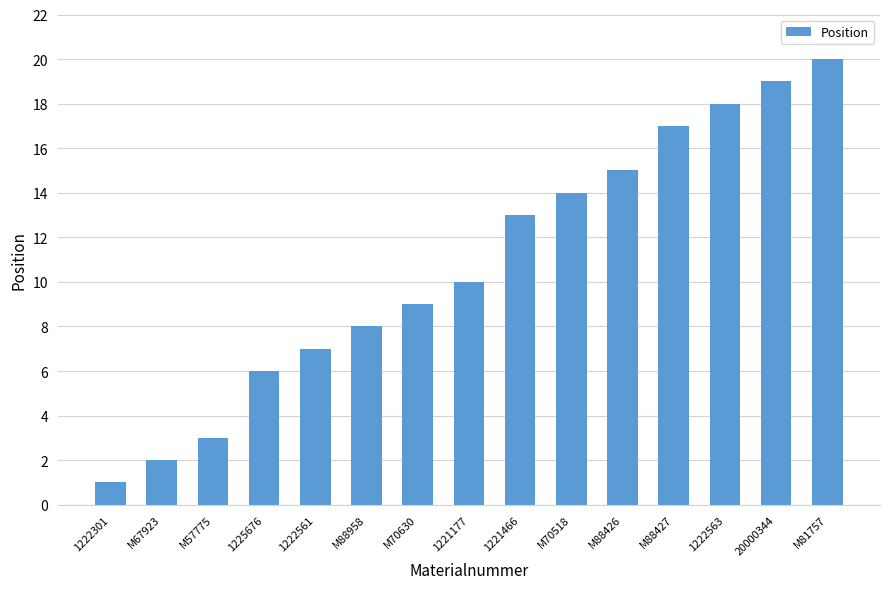

Are the bars grouped side by side (vs. stacked)?

No